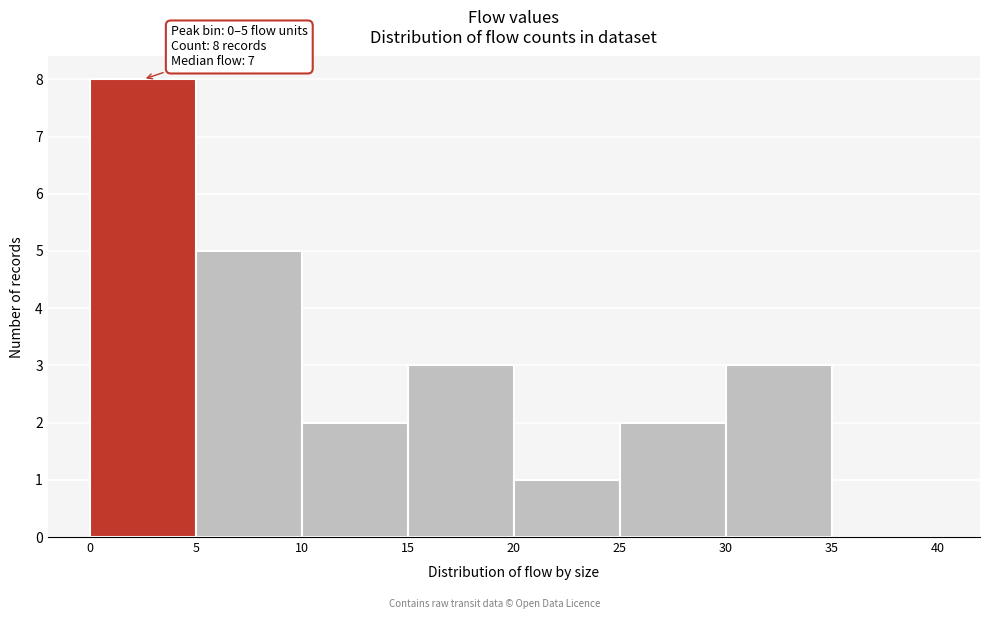

Over which range of the x-axis is the bar tallest?

0 to 5